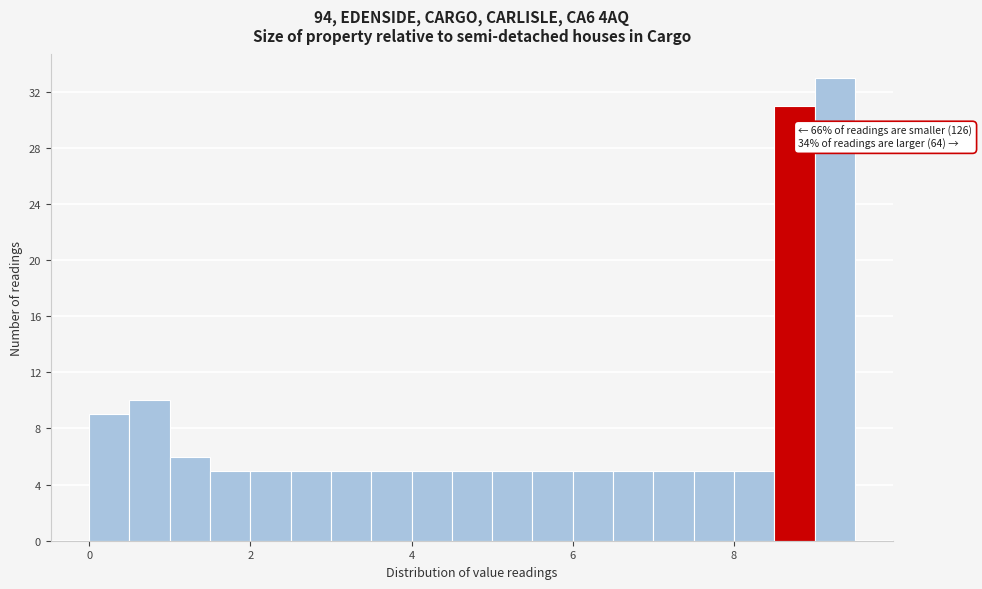

Read against the x-axis, roughly where is the centre of the tallest bar?

9.2